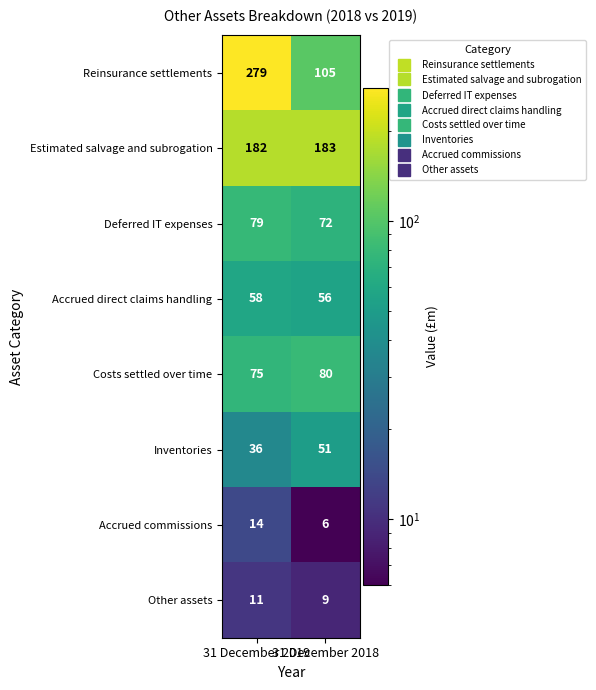

Between 31 December 2019 and 31 December 2018, which series saw the biggest shift?

Reinsurance settlements